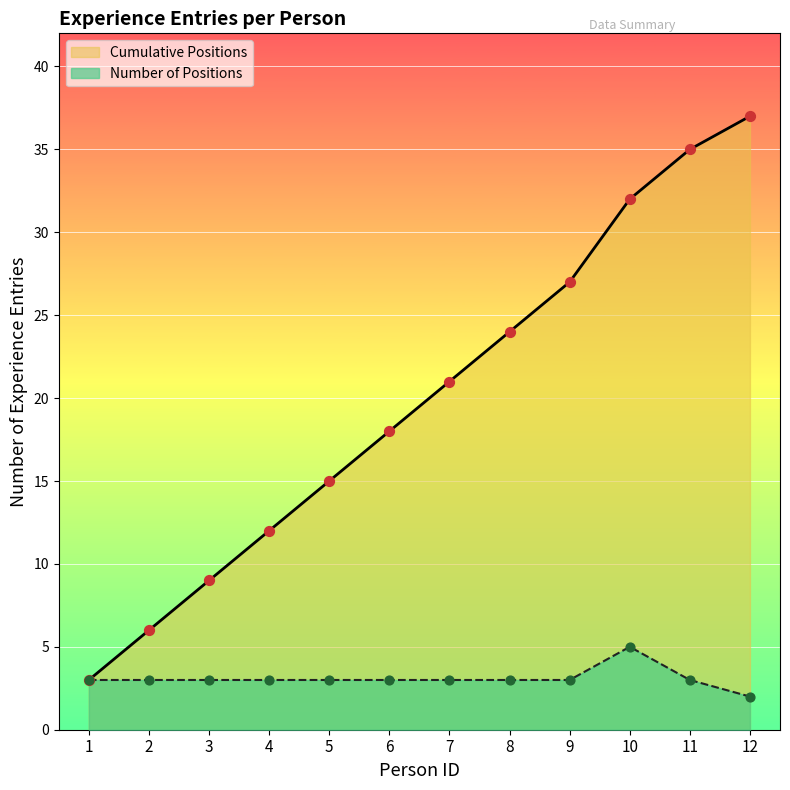

Which series contains the lowest Y value?

Number of Positions